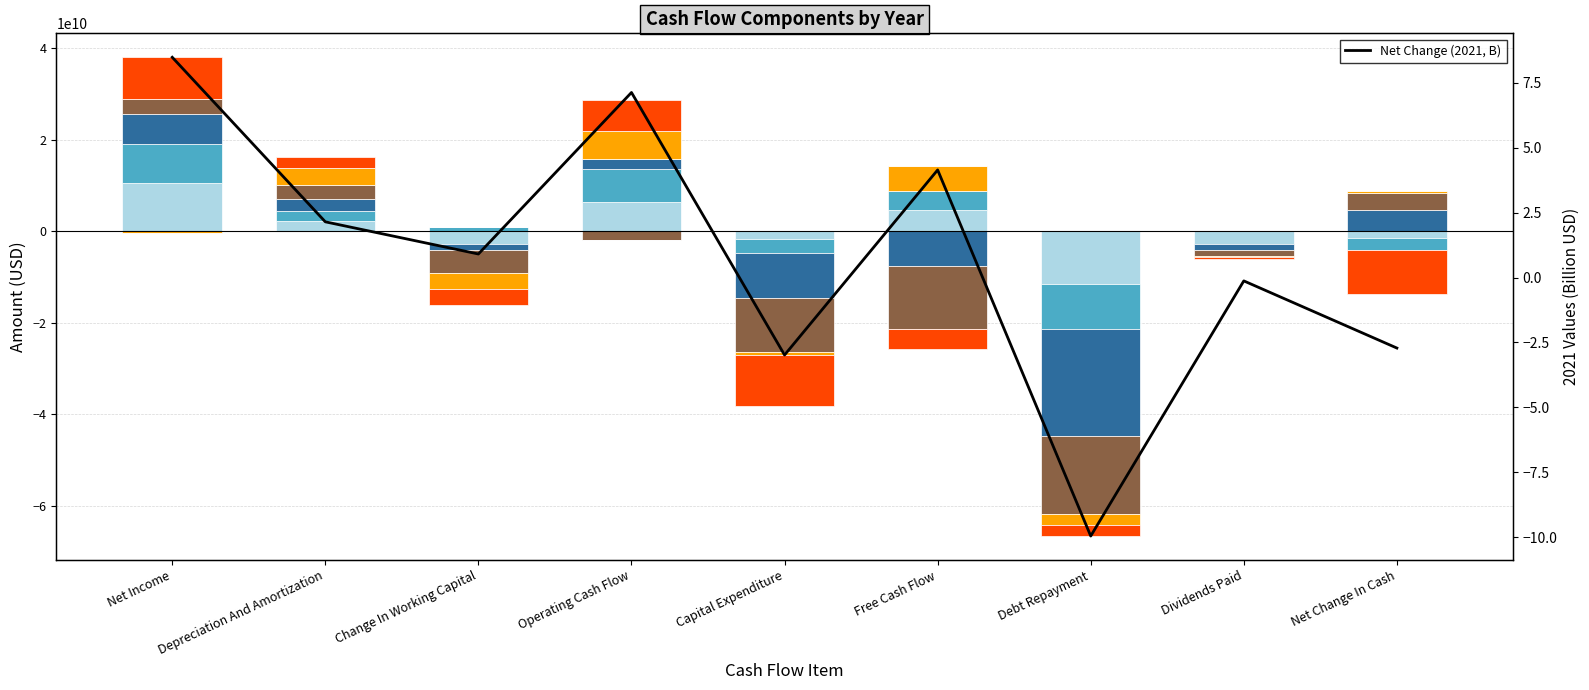

How many values are above zero?

5